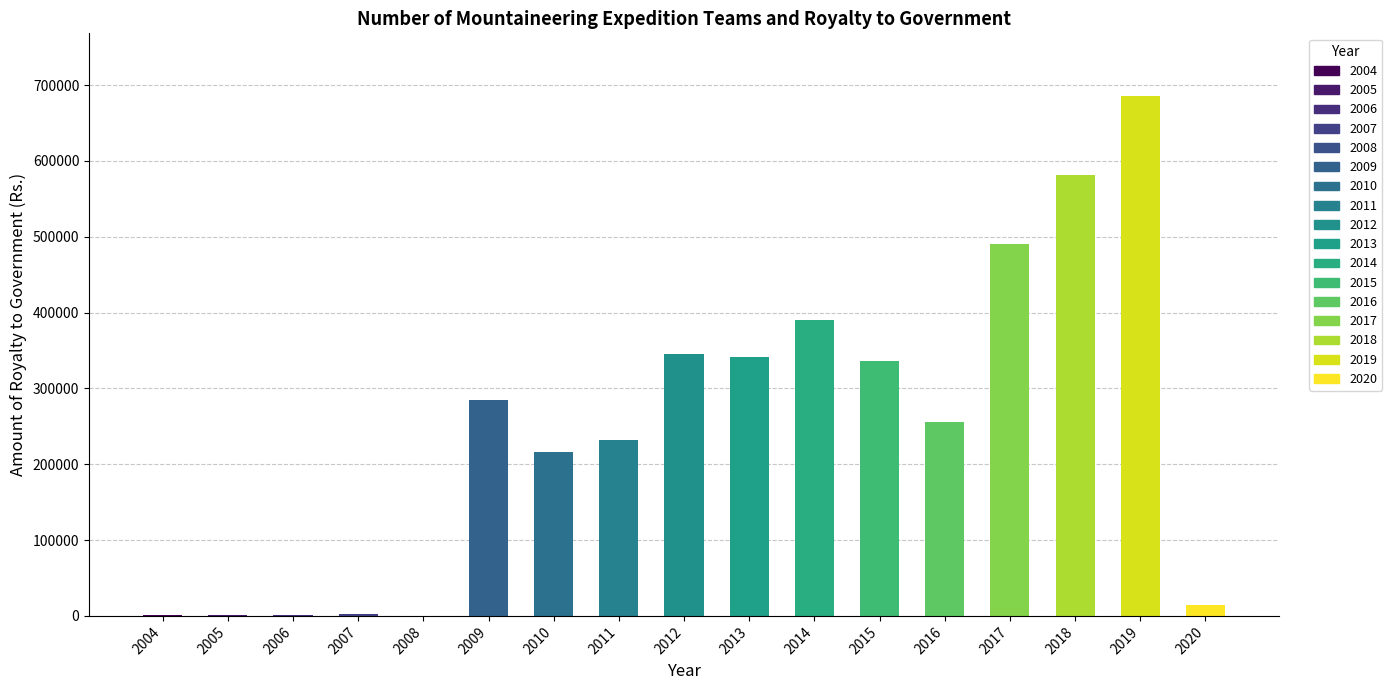

Count the number of values greater than 255744.

9